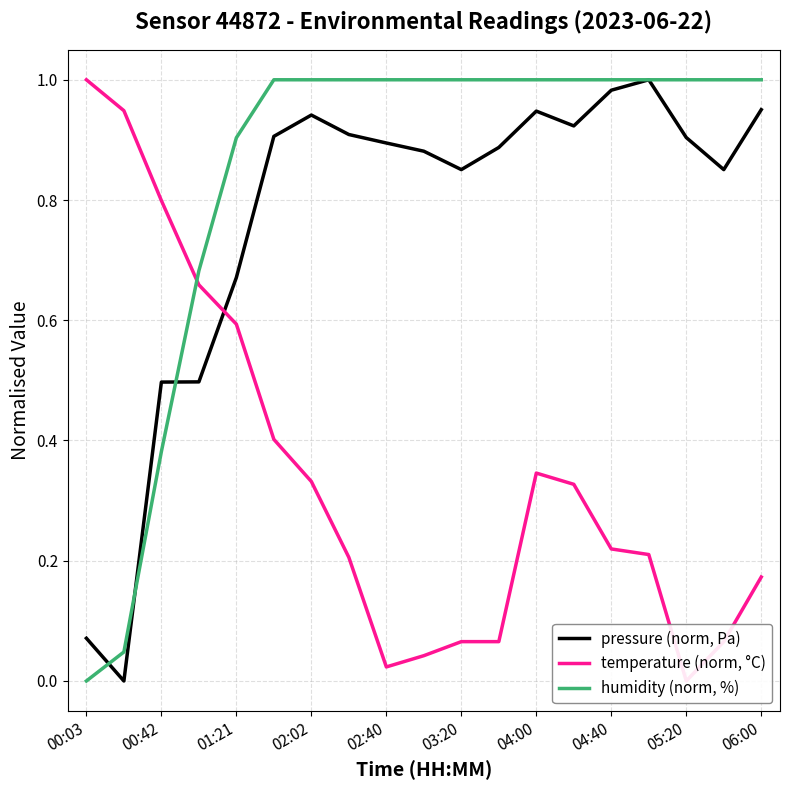

The value of humidity (norm, %) at 02:40 is 1.0. True or false?

True